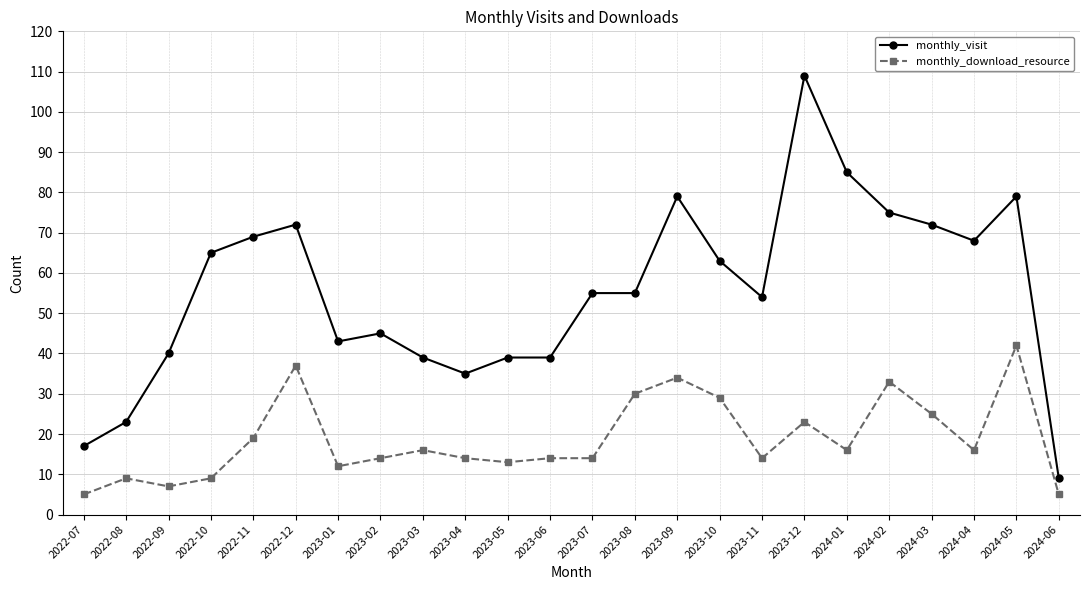

What is the approximate value of monthly_download_resource at 2022-08, to the nearest 10?

10